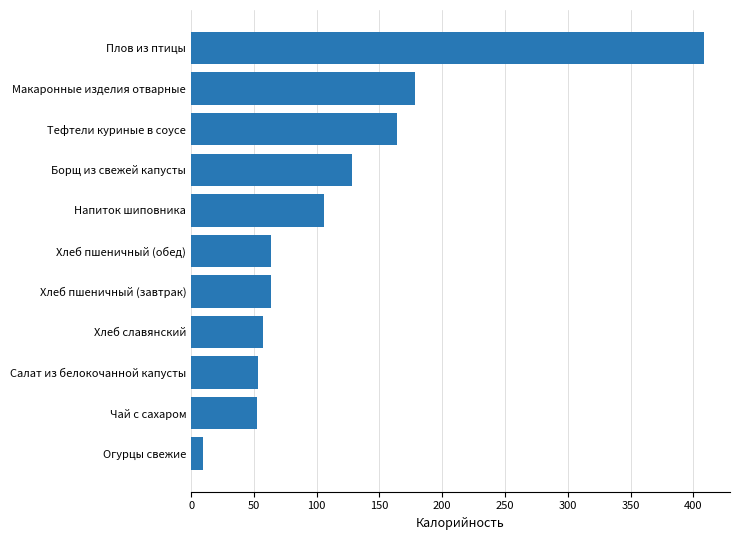

What is the difference between the maximum and minimum values?

399.4